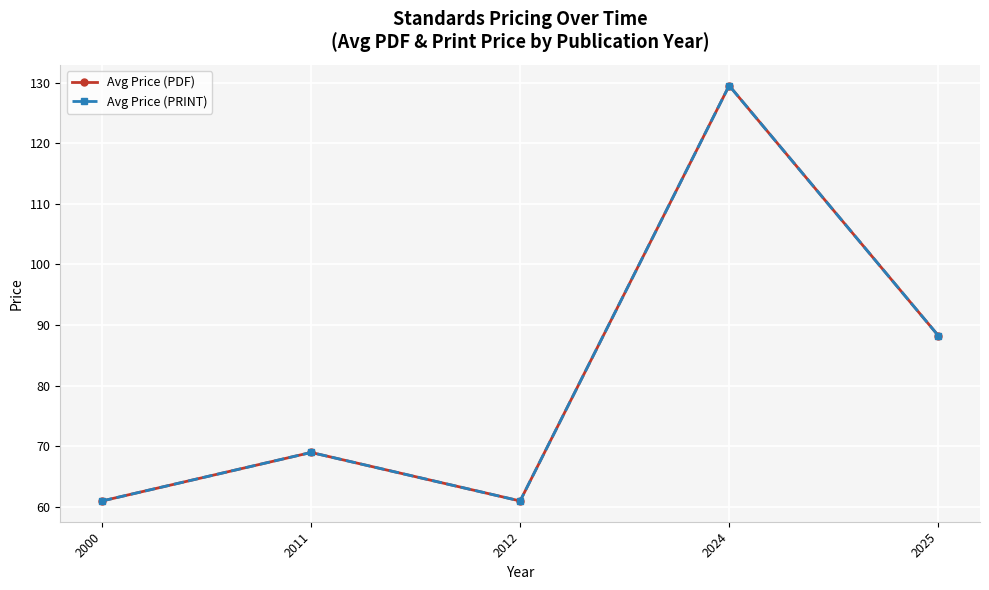

How many lines are shown in the chart?

2